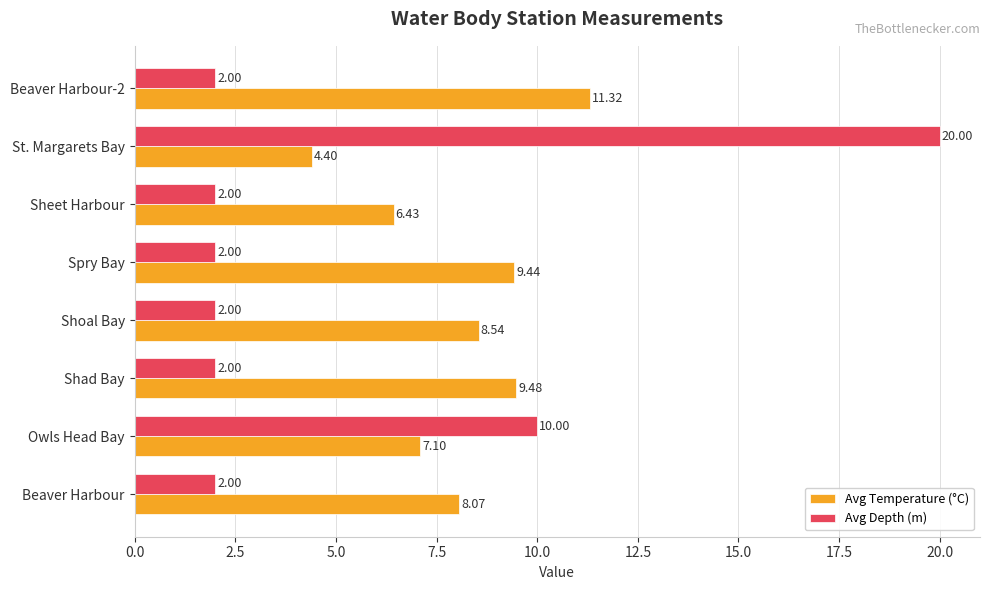

Which series has the largest total across all categories?

Avg Temperature (°C)